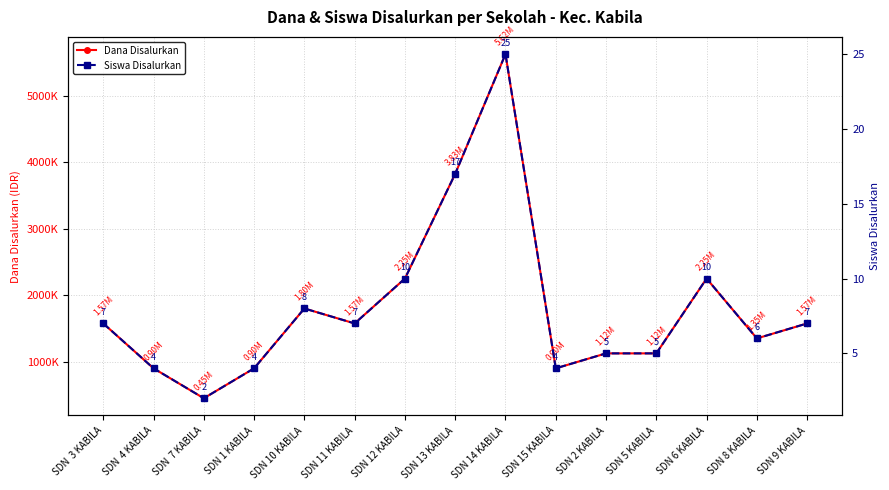

True or false: Siswa Disalurkan and Dana Disalurkan cross at least once.

False